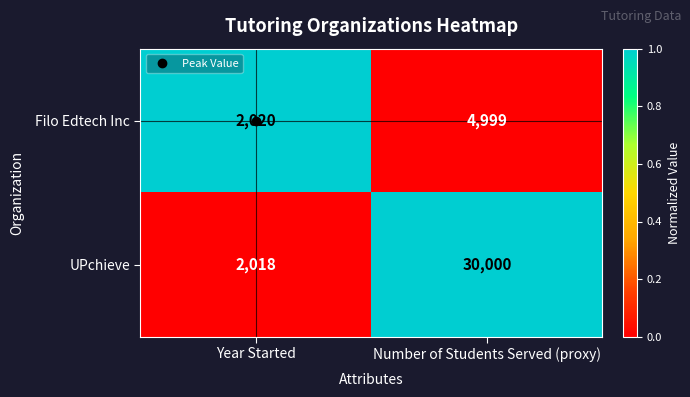

Which series changed the most between Year Started and Number of Students Served (proxy)?

UPchieve